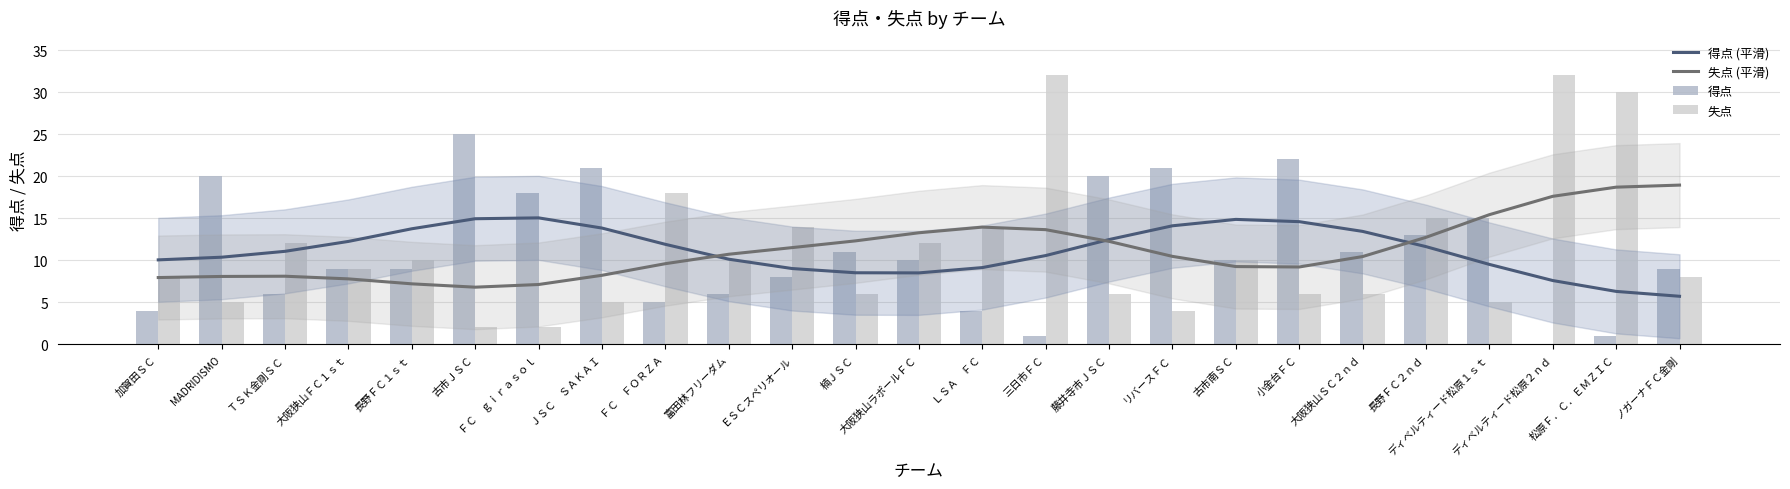

At 三日市ＦＣ, list the series in order from largest to smallest.

失点, 失点 (平滑), 得点 (平滑), 得点